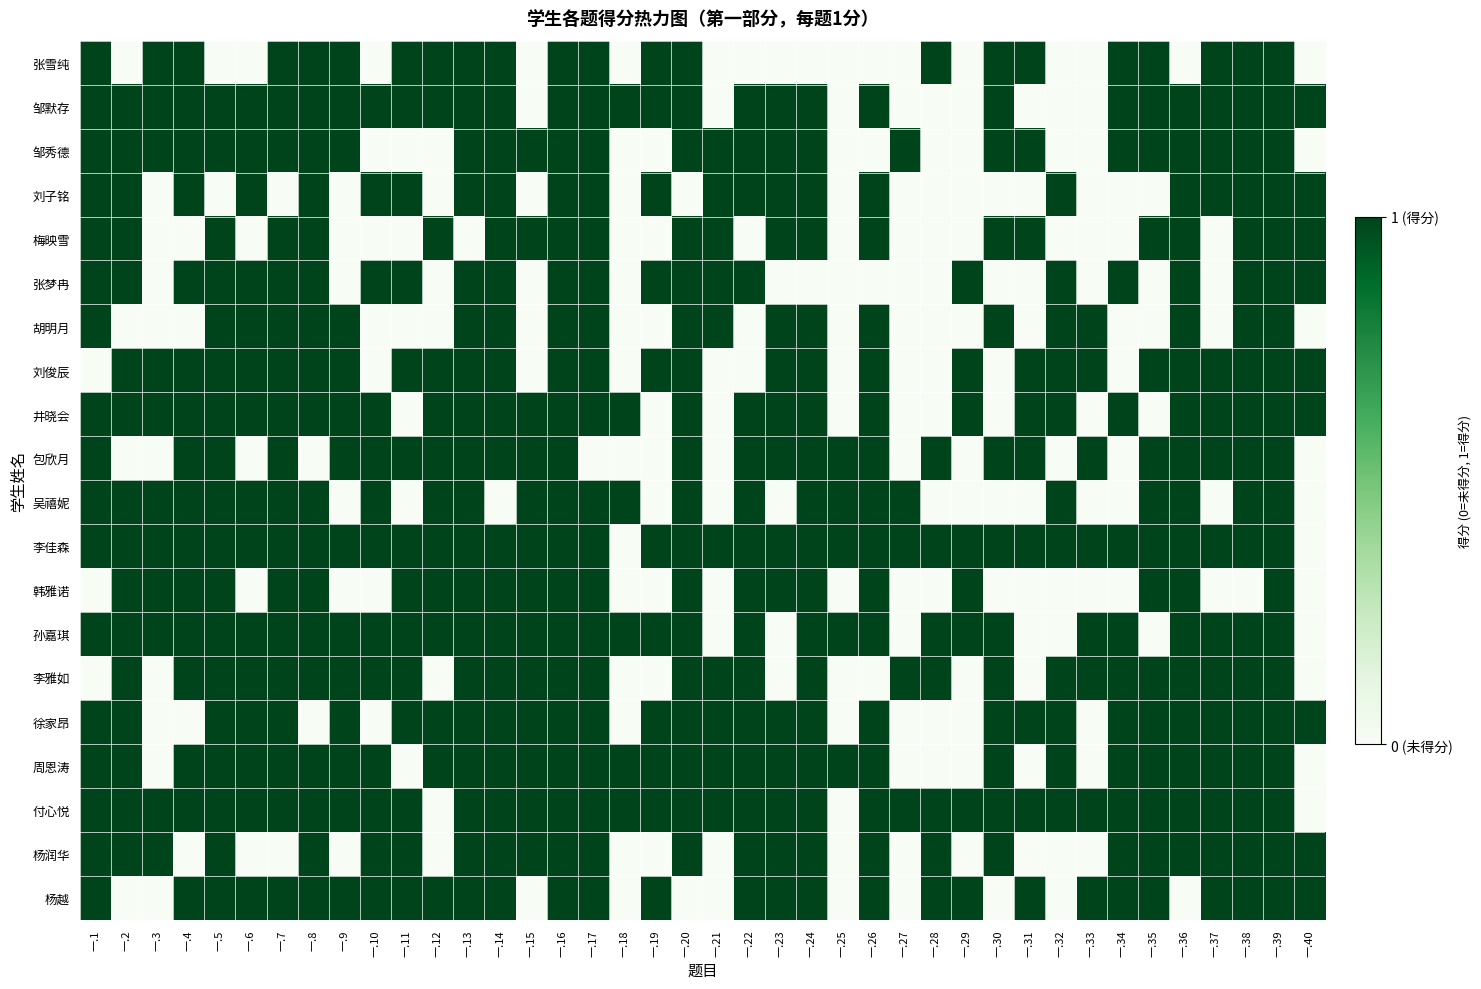

Reading left to right, extract all data points from this chart.

张雪纯: 一.1=1	一.2=0	一.3=1	一.4=1	一.5=0	一.6=0	一.7=1	一.8=1	一.9=1	一.10=0	一.11=1	一.12=1	一.13=1	一.14=1	一.15=0	一.16=1	一.17=1	一.18=0	一.19=1	一.20=1	一.21=0	一.22=0	一.23=0	一.24=0	一.25=0	一.26=0	一.27=0	一.28=1	一.29=0	一.30=1	一.31=1	一.32=0	一.33=0	一.34=1	一.35=1	一.36=0	一.37=1	一.38=1	一.39=1	一.40=0
邹默存: 一.1=1	一.2=1	一.3=1	一.4=1	一.5=1	一.6=1	一.7=1	一.8=1	一.9=1	一.10=1	一.11=1	一.12=1	一.13=1	一.14=1	一.15=0	一.16=1	一.17=1	一.18=1	一.19=1	一.20=1	一.21=0	一.22=1	一.23=1	一.24=1	一.25=0	一.26=1	一.27=0	一.28=0	一.29=0	一.30=1	一.31=0	一.32=0	一.33=0	一.34=1	一.35=1	一.36=1	一.37=1	一.38=1	一.39=1	一.40=1
邹秀德: 一.1=1	一.2=1	一.3=1	一.4=1	一.5=1	一.6=1	一.7=1	一.8=1	一.9=1	一.10=0	一.11=0	一.12=0	一.13=1	一.14=1	一.15=1	一.16=1	一.17=1	一.18=0	一.19=0	一.20=1	一.21=1	一.22=1	一.23=1	一.24=1	一.25=0	一.26=0	一.27=1	一.28=0	一.29=0	一.30=1	一.31=1	一.32=0	一.33=0	一.34=1	一.35=1	一.36=1	一.37=1	一.38=1	一.39=1	一.40=0
刘子铭: 一.1=1	一.2=1	一.3=0	一.4=1	一.5=0	一.6=1	一.7=0	一.8=1	一.9=0	一.10=1	一.11=1	一.12=0	一.13=1	一.14=1	一.15=0	一.16=1	一.17=1	一.18=0	一.19=1	一.20=0	一.21=1	一.22=1	一.23=1	一.24=1	一.25=0	一.26=1	一.27=0	一.28=0	一.29=0	一.30=0	一.31=0	一.32=1	一.33=0	一.34=0	一.35=0	一.36=1	一.37=1	一.38=1	一.39=1	一.40=1
梅映雪: 一.1=1	一.2=1	一.3=0	一.4=0	一.5=1	一.6=0	一.7=1	一.8=1	一.9=0	一.10=0	一.11=0	一.12=1	一.13=0	一.14=1	一.15=1	一.16=1	一.17=1	一.18=0	一.19=0	一.20=1	一.21=1	一.22=0	一.23=1	一.24=1	一.25=0	一.26=1	一.27=0	一.28=0	一.29=0	一.30=1	一.31=1	一.32=0	一.33=0	一.34=0	一.35=1	一.36=1	一.37=0	一.38=1	一.39=1	一.40=1
张梦冉: 一.1=1	一.2=1	一.3=0	一.4=1	一.5=1	一.6=1	一.7=1	一.8=1	一.9=0	一.10=1	一.11=1	一.12=0	一.13=1	一.14=1	一.15=0	一.16=1	一.17=1	一.18=0	一.19=1	一.20=1	一.21=1	一.22=1	一.23=0	一.24=0	一.25=0	一.26=0	一.27=0	一.28=0	一.29=1	一.30=0	一.31=0	一.32=1	一.33=0	一.34=1	一.35=0	一.36=1	一.37=0	一.38=1	一.39=1	一.40=1
胡明月: 一.1=1	一.2=0	一.3=0	一.4=0	一.5=1	一.6=1	一.7=1	一.8=1	一.9=1	一.10=0	一.11=0	一.12=0	一.13=1	一.14=1	一.15=0	一.16=1	一.17=1	一.18=0	一.19=0	一.20=1	一.21=1	一.22=0	一.23=1	一.24=1	一.25=0	一.26=1	一.27=0	一.28=0	一.29=0	一.30=1	一.31=0	一.32=1	一.33=1	一.34=0	一.35=0	一.36=1	一.37=0	一.38=1	一.39=1	一.40=0
刘俊辰: 一.1=0	一.2=1	一.3=1	一.4=1	一.5=1	一.6=1	一.7=1	一.8=1	一.9=1	一.10=0	一.11=1	一.12=1	一.13=1	一.14=1	一.15=0	一.16=1	一.17=1	一.18=0	一.19=1	一.20=1	一.21=0	一.22=0	一.23=1	一.24=1	一.25=0	一.26=1	一.27=0	一.28=0	一.29=1	一.30=0	一.31=1	一.32=1	一.33=1	一.34=0	一.35=1	一.36=1	一.37=1	一.38=1	一.39=1	一.40=1
井晓会: 一.1=1	一.2=1	一.3=1	一.4=1	一.5=1	一.6=1	一.7=1	一.8=1	一.9=1	一.10=1	一.11=0	一.12=1	一.13=1	一.14=1	一.15=1	一.16=1	一.17=1	一.18=1	一.19=0	一.20=1	一.21=0	一.22=1	一.23=1	一.24=1	一.25=0	一.26=1	一.27=0	一.28=0	一.29=1	一.30=0	一.31=1	一.32=1	一.33=0	一.34=1	一.35=0	一.36=1	一.37=1	一.38=1	一.39=1	一.40=1
包欣月: 一.1=1	一.2=0	一.3=0	一.4=1	一.5=1	一.6=0	一.7=1	一.8=0	一.9=1	一.10=1	一.11=1	一.12=1	一.13=1	一.14=1	一.15=1	一.16=1	一.17=0	一.18=0	一.19=0	一.20=1	一.21=0	一.22=1	一.23=1	一.24=1	一.25=1	一.26=1	一.27=0	一.28=1	一.29=0	一.30=1	一.31=1	一.32=0	一.33=1	一.34=0	一.35=1	一.36=1	一.37=1	一.38=1	一.39=1	一.40=0
吴禧妮: 一.1=1	一.2=1	一.3=1	一.4=1	一.5=1	一.6=1	一.7=1	一.8=1	一.9=0	一.10=1	一.11=0	一.12=1	一.13=1	一.14=0	一.15=1	一.16=1	一.17=1	一.18=1	一.19=0	一.20=1	一.21=0	一.22=1	一.23=0	一.24=1	一.25=1	一.26=1	一.27=1	一.28=0	一.29=0	一.30=0	一.31=0	一.32=1	一.33=0	一.34=0	一.35=1	一.36=1	一.37=0	一.38=1	一.39=1	一.40=0
李佳森: 一.1=1	一.2=1	一.3=1	一.4=1	一.5=1	一.6=1	一.7=1	一.8=1	一.9=1	一.10=1	一.11=1	一.12=1	一.13=1	一.14=1	一.15=1	一.16=1	一.17=1	一.18=0	一.19=1	一.20=1	一.21=1	一.22=1	一.23=1	一.24=1	一.25=1	一.26=1	一.27=1	一.28=1	一.29=1	一.30=1	一.31=1	一.32=1	一.33=1	一.34=1	一.35=1	一.36=1	一.37=1	一.38=1	一.39=1	一.40=0
韩雅诺: 一.1=0	一.2=1	一.3=1	一.4=1	一.5=1	一.6=0	一.7=1	一.8=1	一.9=0	一.10=0	一.11=1	一.12=1	一.13=1	一.14=1	一.15=1	一.16=1	一.17=1	一.18=0	一.19=0	一.20=1	一.21=0	一.22=1	一.23=1	一.24=1	一.25=0	一.26=1	一.27=0	一.28=0	一.29=1	一.30=0	一.31=0	一.32=0	一.33=0	一.34=0	一.35=1	一.36=1	一.37=0	一.38=0	一.39=1	一.40=0
孙嘉琪: 一.1=1	一.2=1	一.3=1	一.4=1	一.5=1	一.6=1	一.7=1	一.8=1	一.9=1	一.10=1	一.11=1	一.12=1	一.13=1	一.14=1	一.15=1	一.16=1	一.17=1	一.18=1	一.19=1	一.20=1	一.21=0	一.22=1	一.23=0	一.24=1	一.25=1	一.26=1	一.27=0	一.28=1	一.29=1	一.30=1	一.31=0	一.32=0	一.33=1	一.34=1	一.35=0	一.36=1	一.37=1	一.38=1	一.39=1	一.40=0
李雅如: 一.1=0	一.2=1	一.3=0	一.4=1	一.5=1	一.6=1	一.7=1	一.8=1	一.9=1	一.10=1	一.11=1	一.12=0	一.13=1	一.14=1	一.15=1	一.16=1	一.17=1	一.18=0	一.19=0	一.20=1	一.21=1	一.22=1	一.23=0	一.24=1	一.25=0	一.26=0	一.27=1	一.28=1	一.29=0	一.30=1	一.31=0	一.32=1	一.33=1	一.34=1	一.35=1	一.36=1	一.37=1	一.38=1	一.39=1	一.40=0
徐家昂: 一.1=1	一.2=1	一.3=0	一.4=0	一.5=1	一.6=1	一.7=1	一.8=0	一.9=1	一.10=0	一.11=1	一.12=1	一.13=1	一.14=1	一.15=1	一.16=1	一.17=1	一.18=0	一.19=1	一.20=1	一.21=1	一.22=1	一.23=1	一.24=1	一.25=0	一.26=1	一.27=0	一.28=0	一.29=0	一.30=1	一.31=1	一.32=1	一.33=0	一.34=1	一.35=1	一.36=1	一.37=1	一.38=1	一.39=1	一.40=1
周恩涛: 一.1=1	一.2=1	一.3=0	一.4=1	一.5=1	一.6=1	一.7=1	一.8=1	一.9=1	一.10=1	一.11=0	一.12=1	一.13=1	一.14=1	一.15=1	一.16=1	一.17=1	一.18=1	一.19=1	一.20=1	一.21=1	一.22=1	一.23=1	一.24=1	一.25=1	一.26=1	一.27=0	一.28=0	一.29=0	一.30=1	一.31=0	一.32=1	一.33=0	一.34=1	一.35=1	一.36=1	一.37=1	一.38=1	一.39=1	一.40=0
付心悦: 一.1=1	一.2=1	一.3=1	一.4=1	一.5=1	一.6=1	一.7=1	一.8=1	一.9=1	一.10=1	一.11=1	一.12=0	一.13=1	一.14=1	一.15=1	一.16=1	一.17=1	一.18=1	一.19=1	一.20=1	一.21=1	一.22=1	一.23=1	一.24=1	一.25=0	一.26=1	一.27=1	一.28=1	一.29=1	一.30=1	一.31=1	一.32=1	一.33=1	一.34=1	一.35=1	一.36=1	一.37=1	一.38=1	一.39=1	一.40=0
杨润华: 一.1=1	一.2=1	一.3=1	一.4=0	一.5=1	一.6=0	一.7=0	一.8=1	一.9=0	一.10=1	一.11=1	一.12=0	一.13=1	一.14=1	一.15=1	一.16=1	一.17=1	一.18=0	一.19=0	一.20=1	一.21=0	一.22=1	一.23=1	一.24=1	一.25=0	一.26=1	一.27=0	一.28=1	一.29=0	一.30=1	一.31=0	一.32=0	一.33=0	一.34=1	一.35=1	一.36=1	一.37=1	一.38=1	一.39=1	一.40=1
杨越: 一.1=1	一.2=0	一.3=0	一.4=1	一.5=1	一.6=1	一.7=1	一.8=1	一.9=1	一.10=1	一.11=1	一.12=1	一.13=1	一.14=1	一.15=0	一.16=1	一.17=1	一.18=0	一.19=1	一.20=0	一.21=0	一.22=1	一.23=1	一.24=1	一.25=0	一.26=1	一.27=0	一.28=1	一.29=1	一.30=0	一.31=1	一.32=0	一.33=1	一.34=1	一.35=1	一.36=0	一.37=1	一.38=1	一.39=1	一.40=1